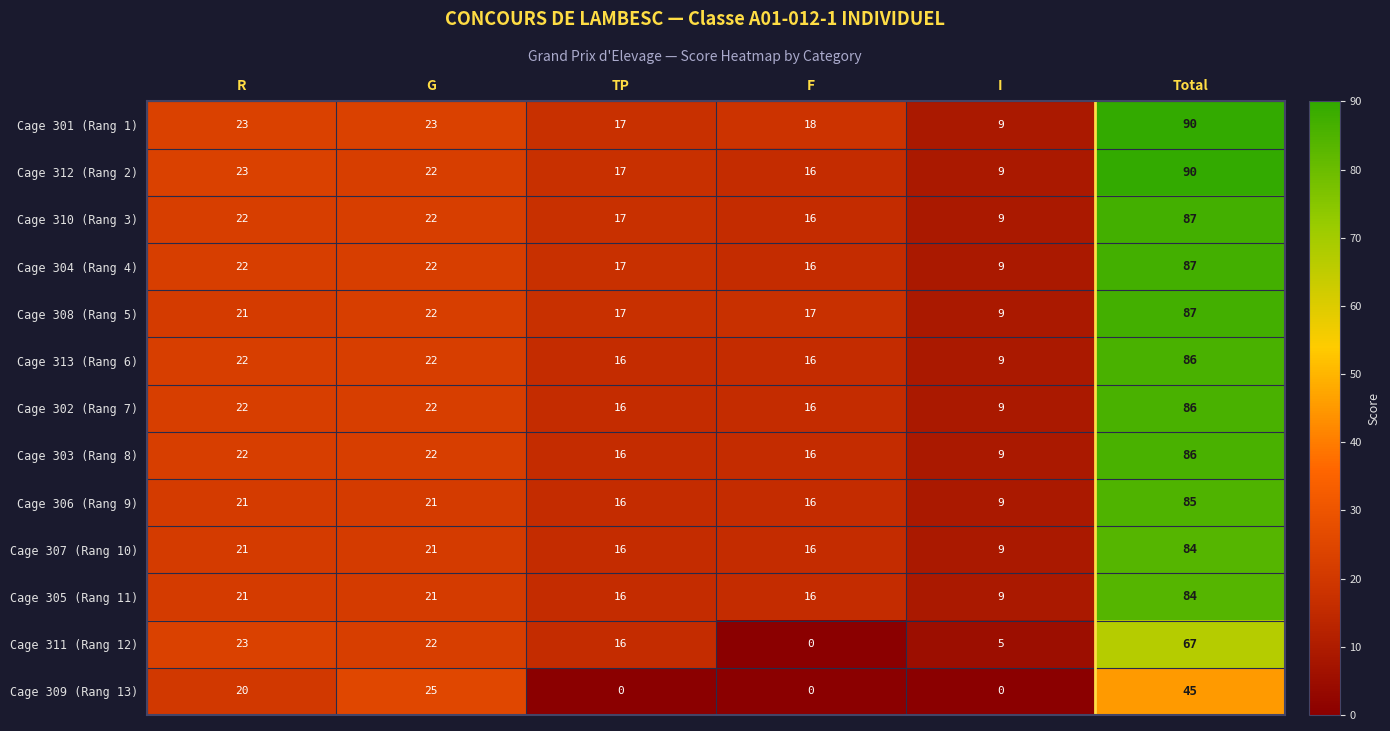

Which series has the largest total across all categories?

Cage 301 (Rang 1)